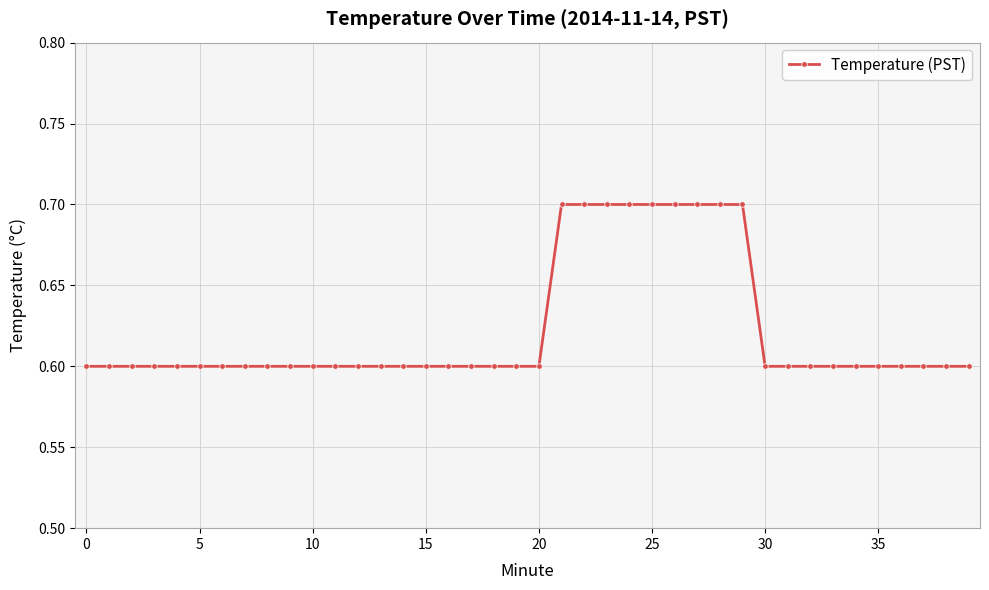

What is the greatest value displayed?

0.7